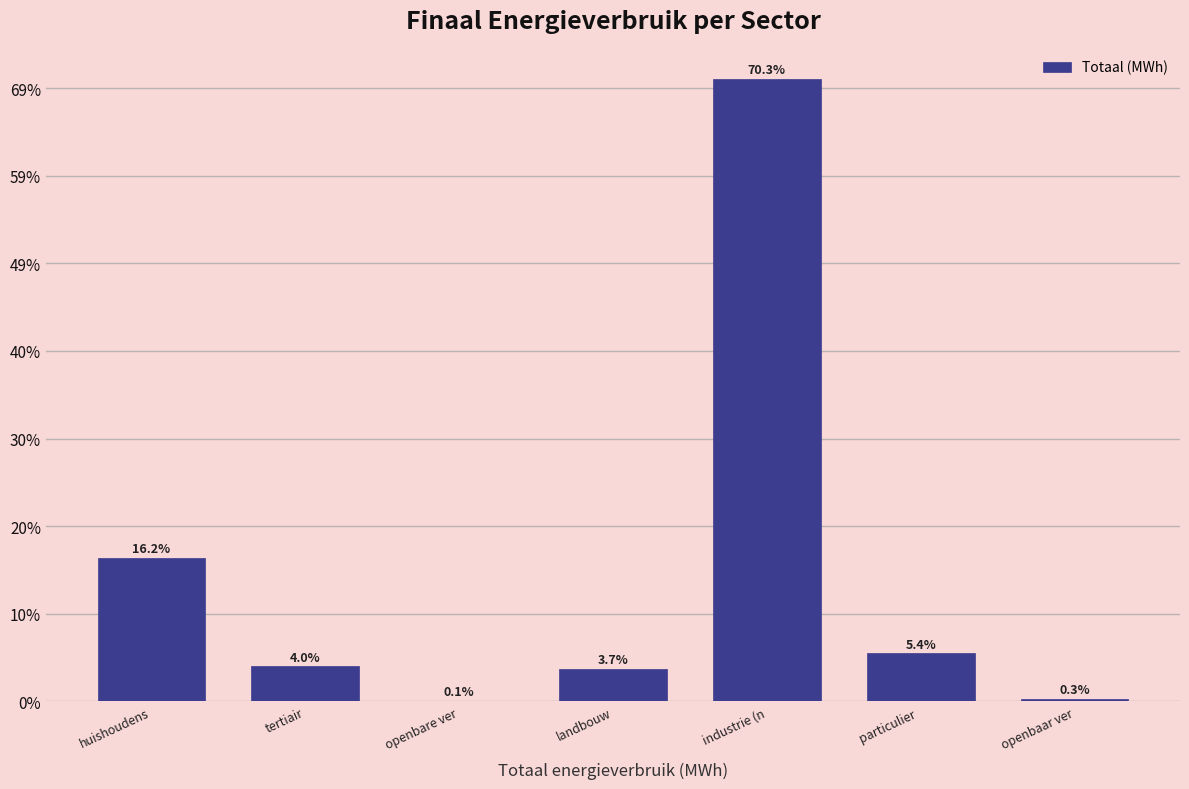

Are the bars horizontal?

No